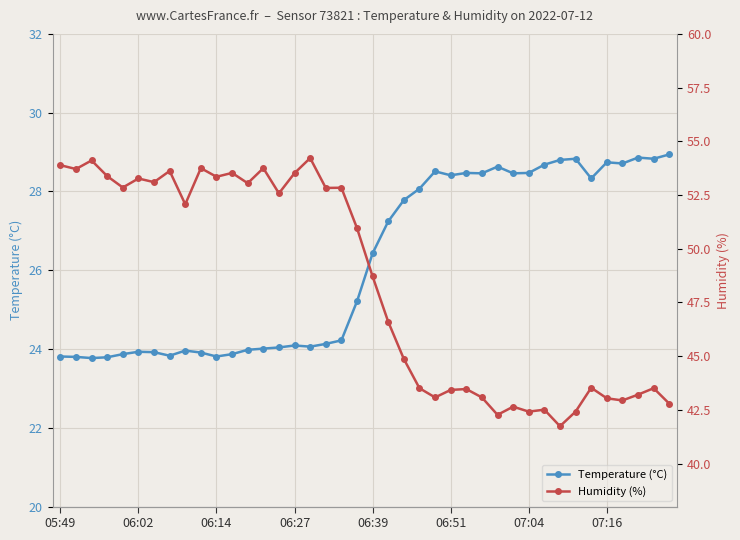

True or false: Temperature (°C) has more than 1 points higher than both neighbors.

True